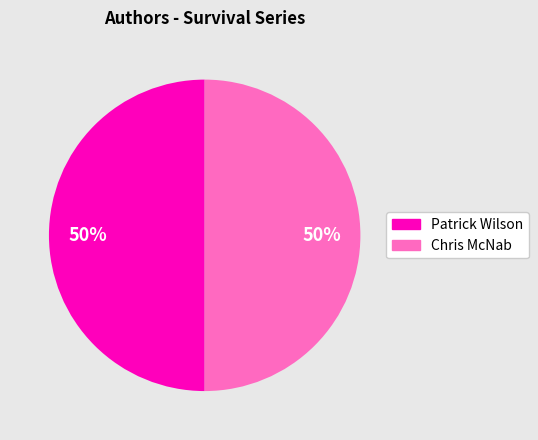

Count the number of slices in the pie.

2